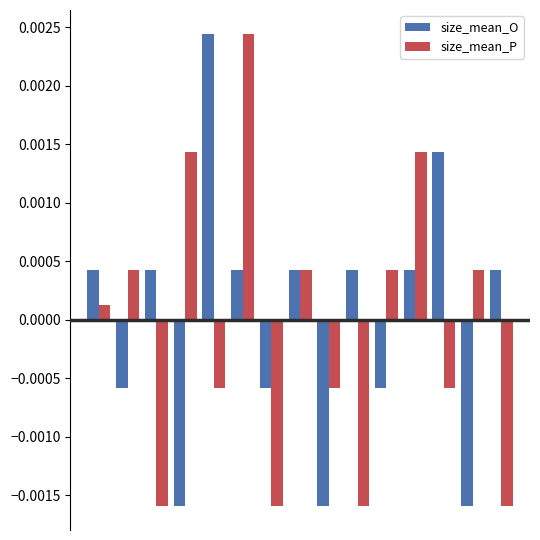

How many categories are shown in the chart?

15